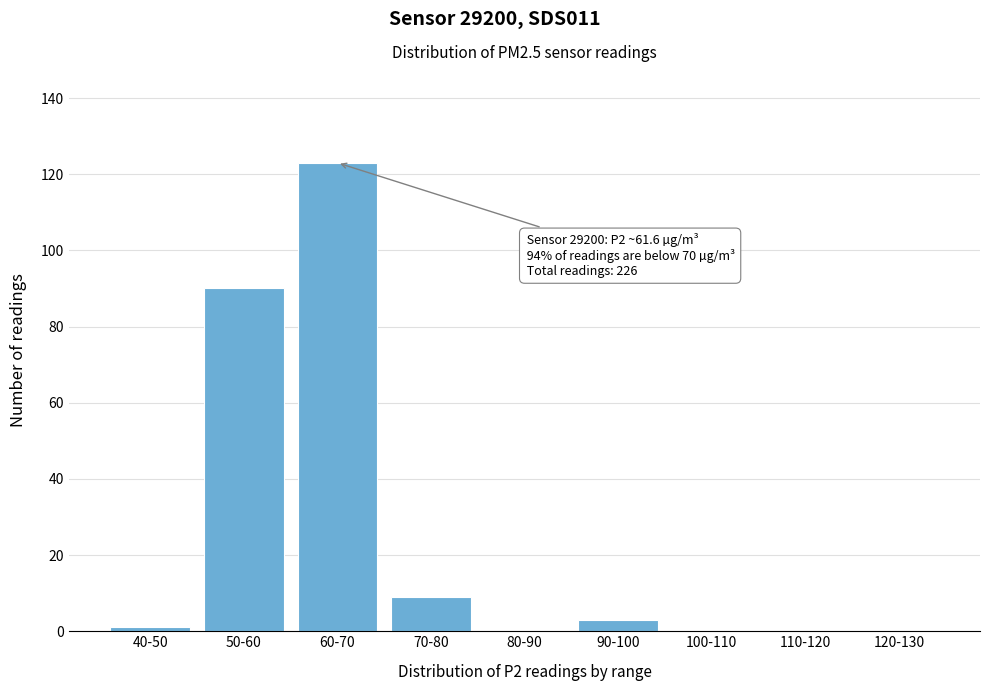

Reading right to left, extract all data points from this chart.

120-130=0	110-120=0	100-110=0	90-100=3	80-90=0	70-80=9	60-70=123	50-60=90	40-50=1